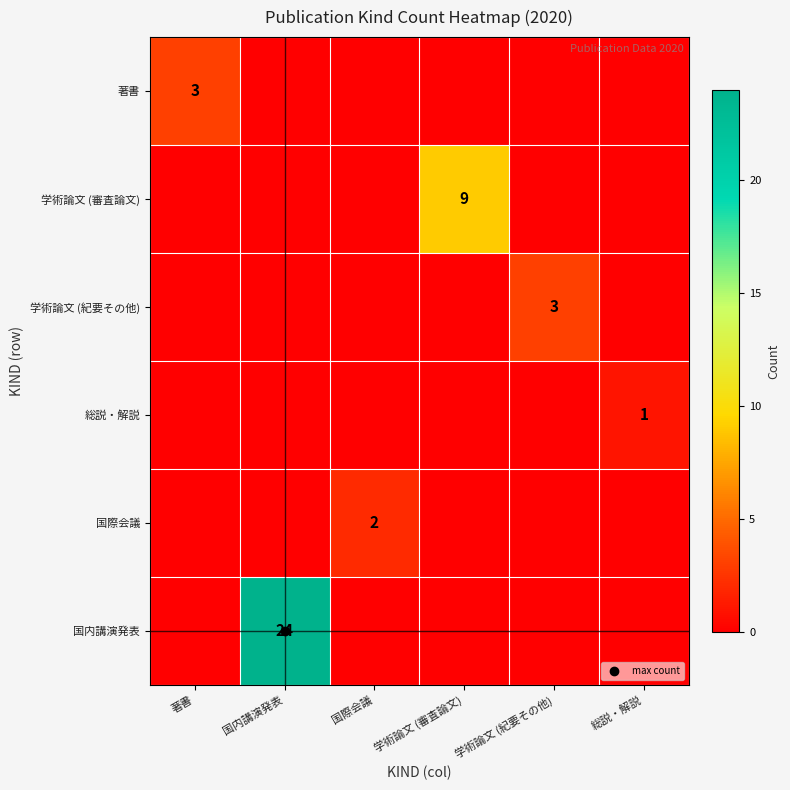

At which category is the sum across all series the highest?

国内講演発表